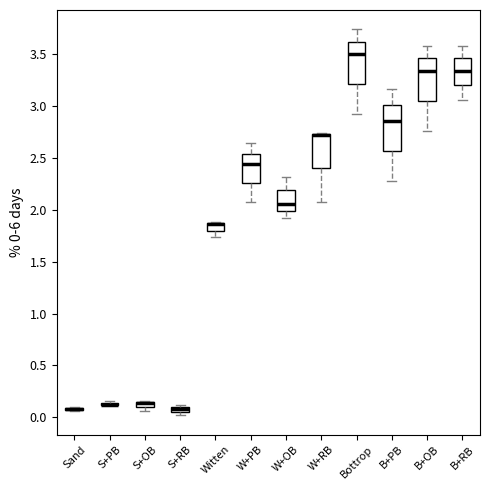

Where is the upper edge of the box for B+RB on the y-axis? The values are not printed on the chart, so give them approximately, as read against the axis.

3.45